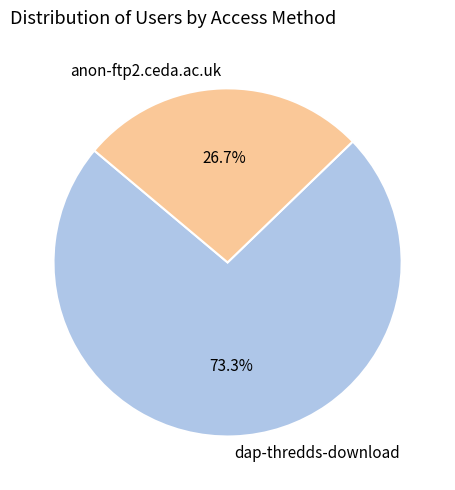

Is the sum of dap-thredds-download and anon-ftp2.ceda.ac.uk greater than half?

Yes